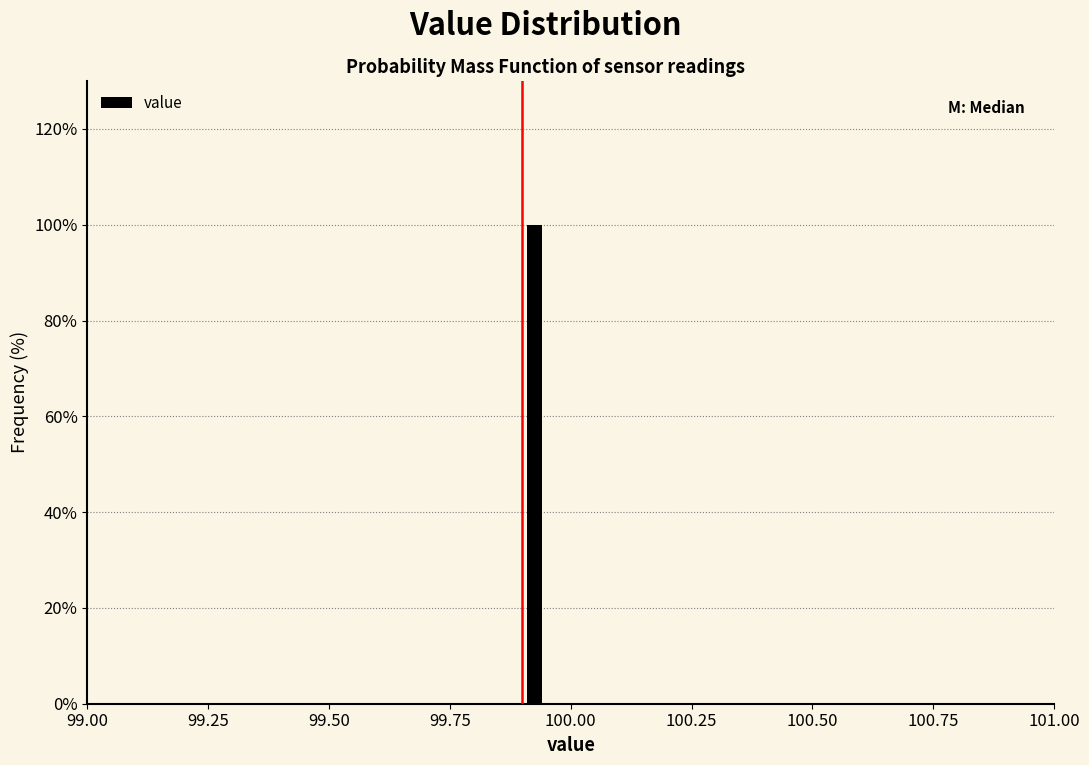

Around what value on the x-axis is the tallest bar? Give the approximate position of its centre, as read against the axis.

99.95